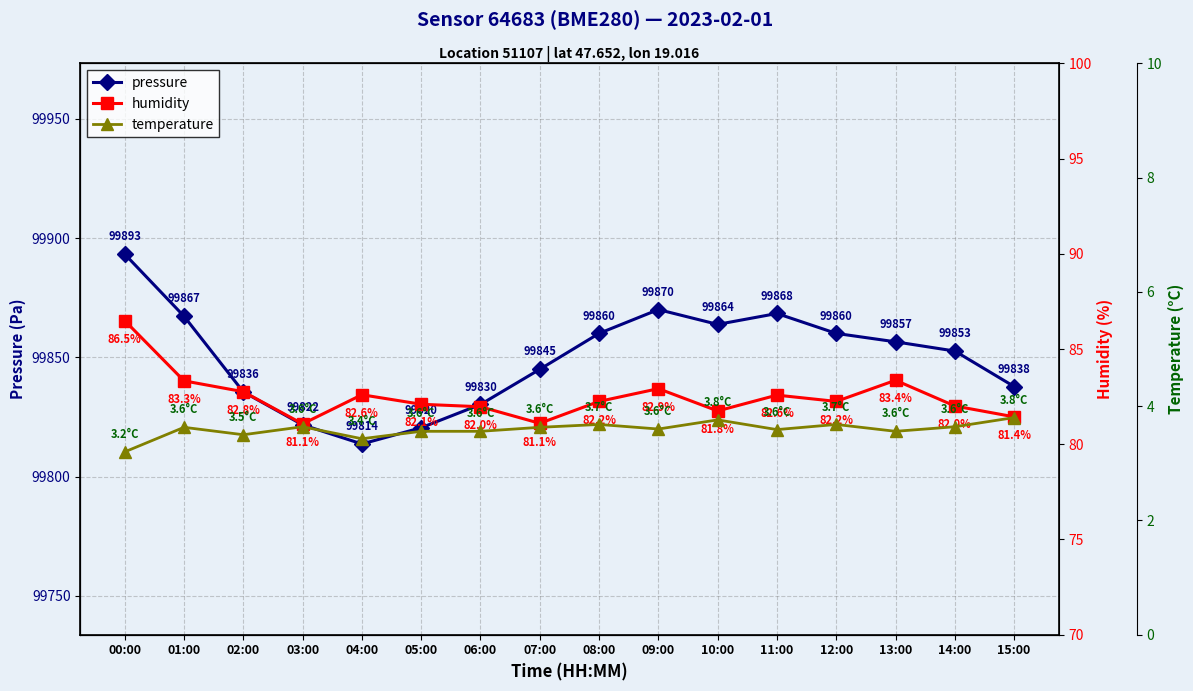

At 15:00, list the series in order from largest to smallest.

pressure, humidity, temperature